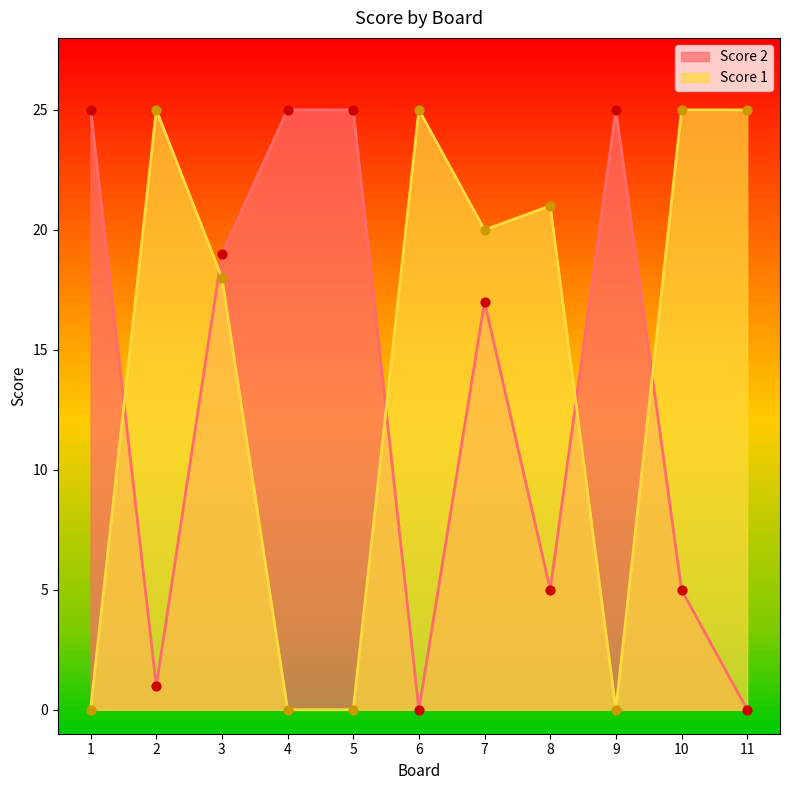

Is the value of Score 2 at 6 greater than the value of Score 1 at 5?

No